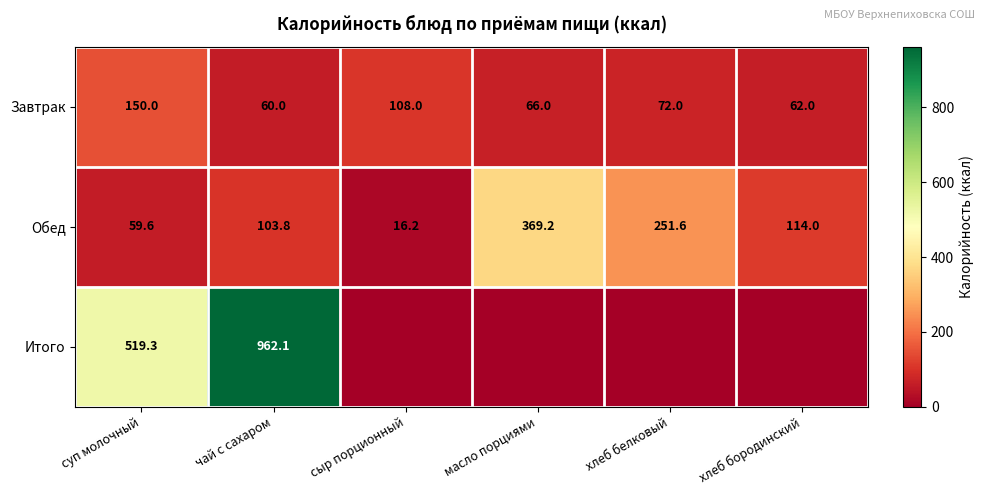

What is the spread (max minus min) of values at суп молочный?

459.7